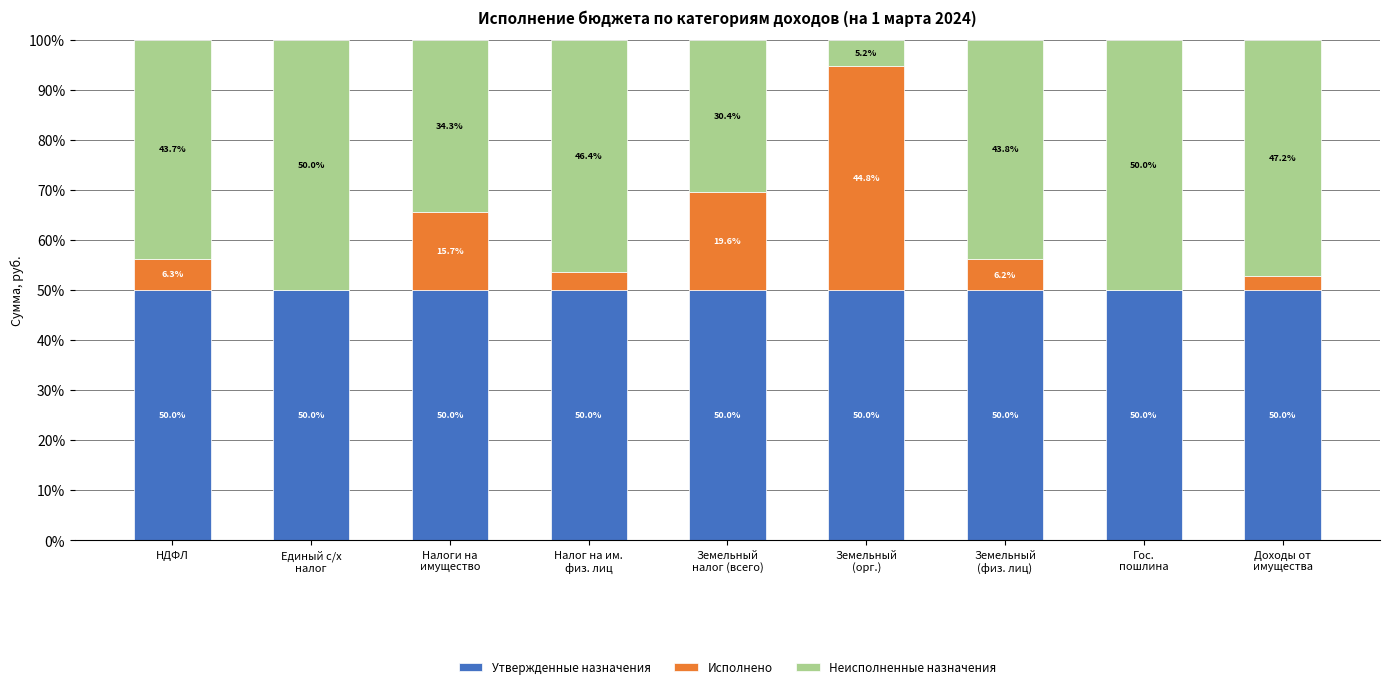

What is the maximum value for Утвержденные назначения?

50.0